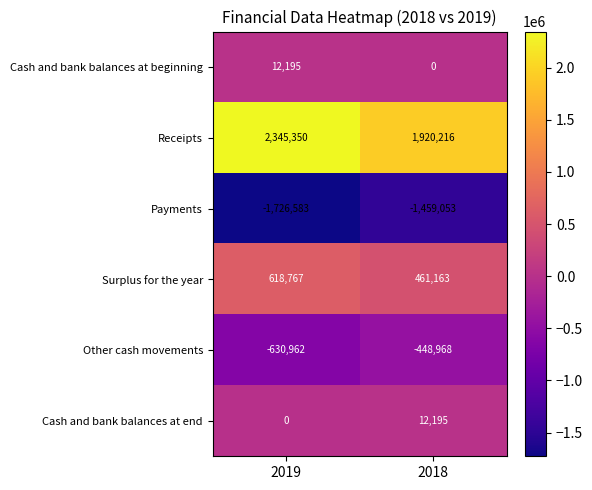

Reading right to left, extract all data points from this chart.

Cash and bank balances at beginning: 2018=0	2019=12195
Receipts: 2018=1920216	2019=2345350
Payments: 2018=-1459053	2019=-1726583
Surplus for the year: 2018=461163	2019=618767
Other cash movements: 2018=-448968	2019=-630962
Cash and bank balances at end: 2018=12195	2019=0